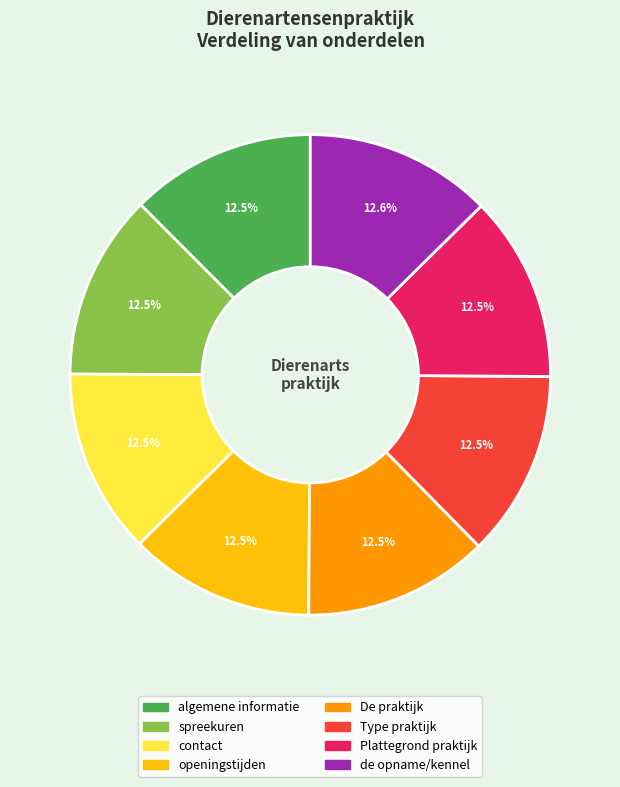

To the nearest percent, what is the average slice percentage?

12%